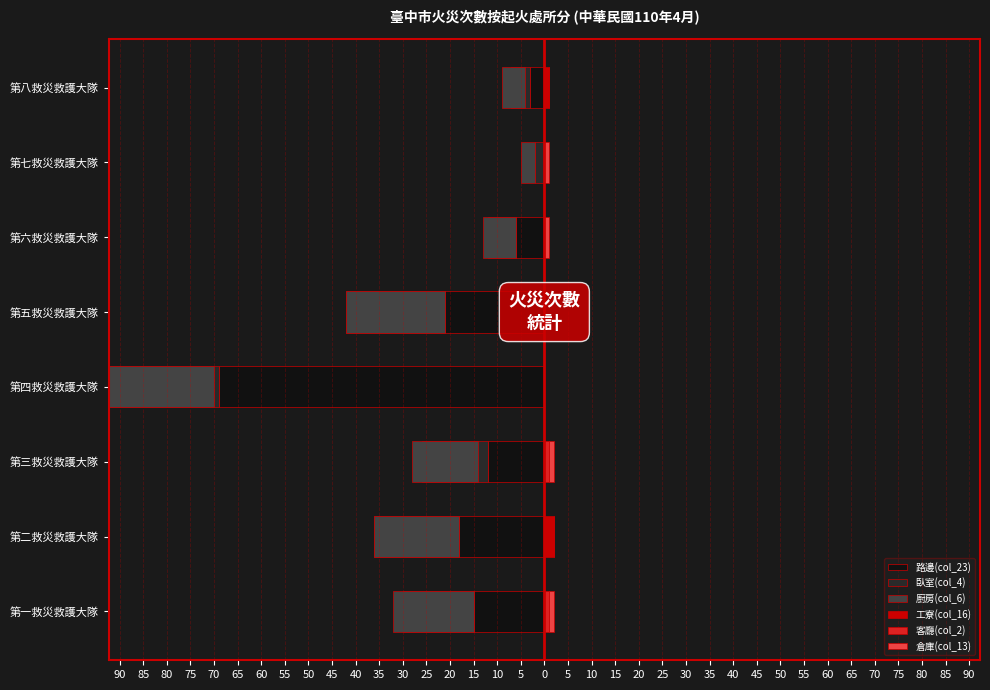

Is the value of 工寮(col_16) at 第四救災救護大隊 greater than the value of 路邊(col_23) at 第五救災救護大隊?

Yes